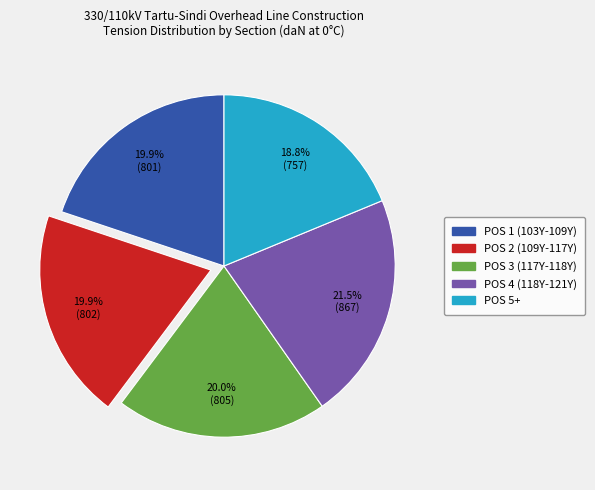

The POS 2 (109Y-117Y) slice represents 20% of the pie. True or false?

True